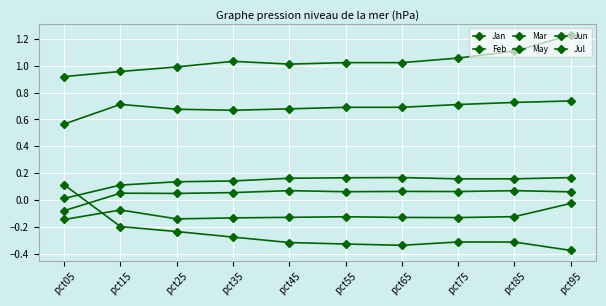

Read the Mar value at pct05.

-0.1